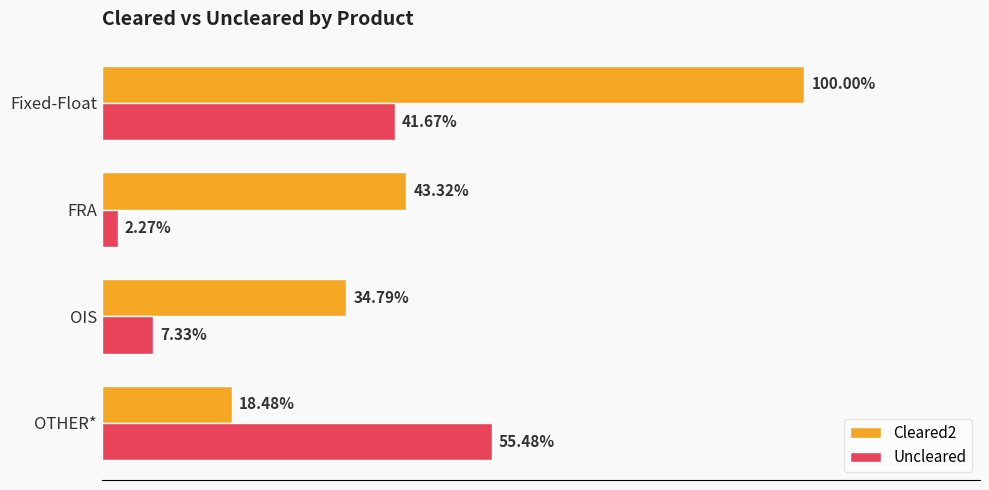

What are all the series names shown in the legend?

Cleared2, Uncleared